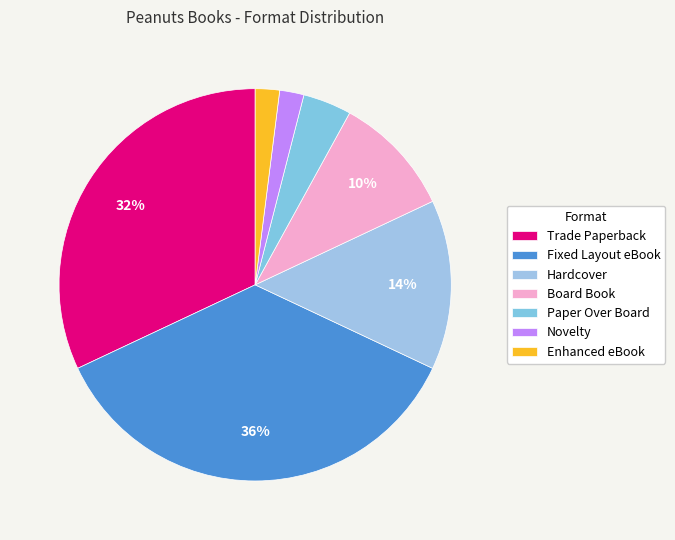

Rank the categories by value from lowest to highest.

Novelty, Enhanced eBook, Paper Over Board, Board Book, Hardcover, Trade Paperback, Fixed Layout eBook